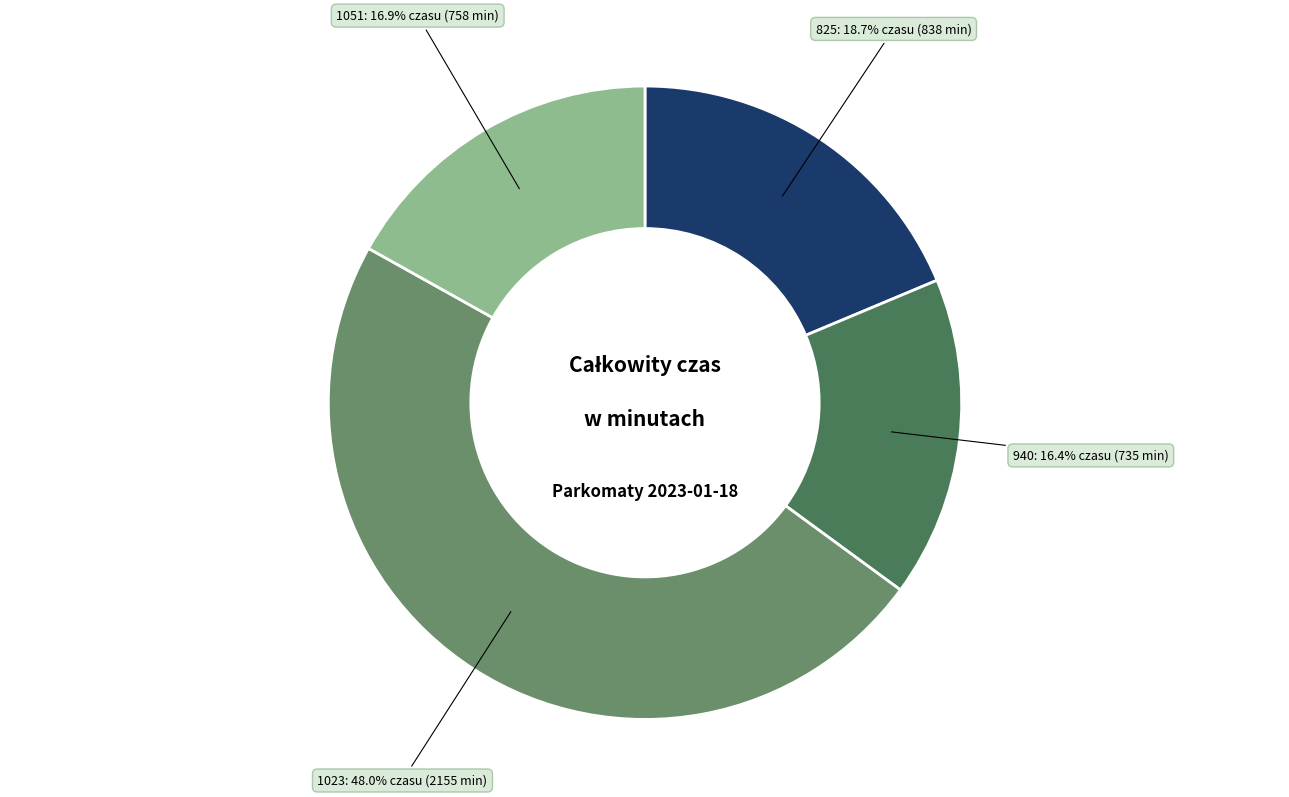

The 825 slice represents 19% of the pie. True or false?

True